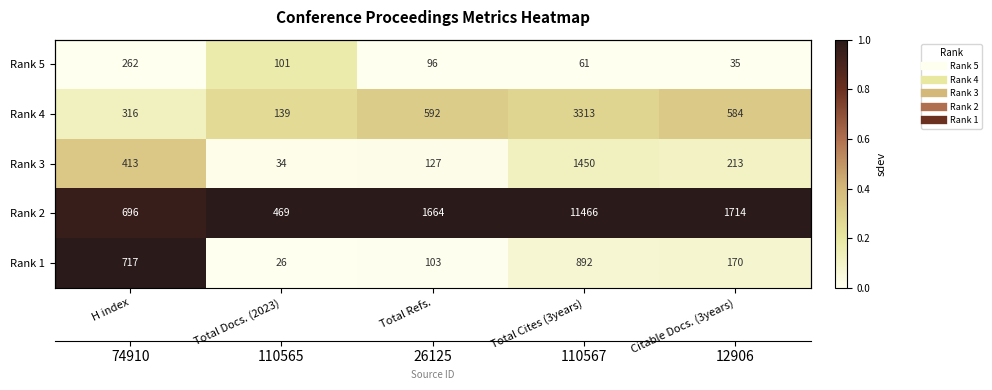

At how many categories does at least one series exceed 0?

5